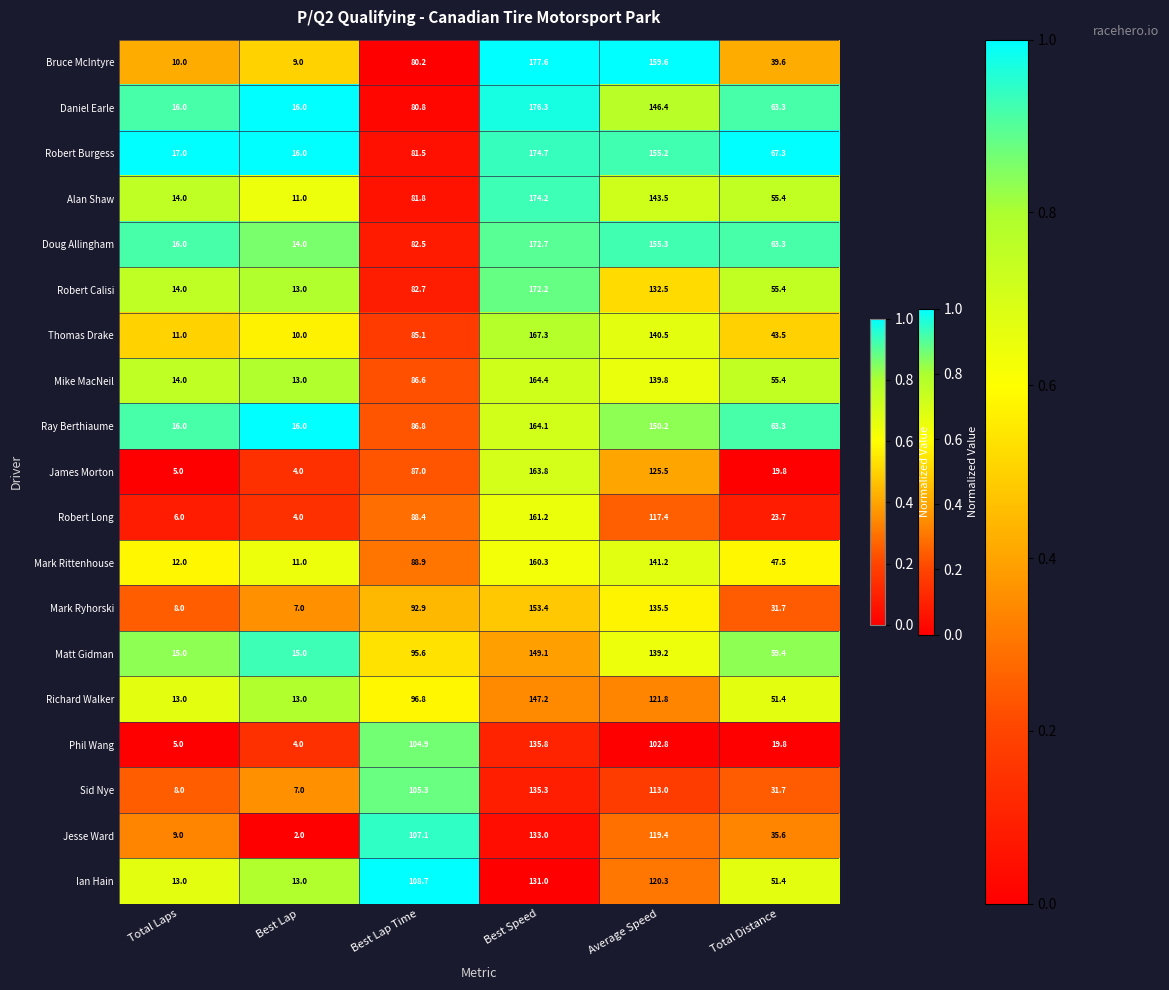

What is the difference between the maximum and minimum values in the Ian Hain series?

118.0